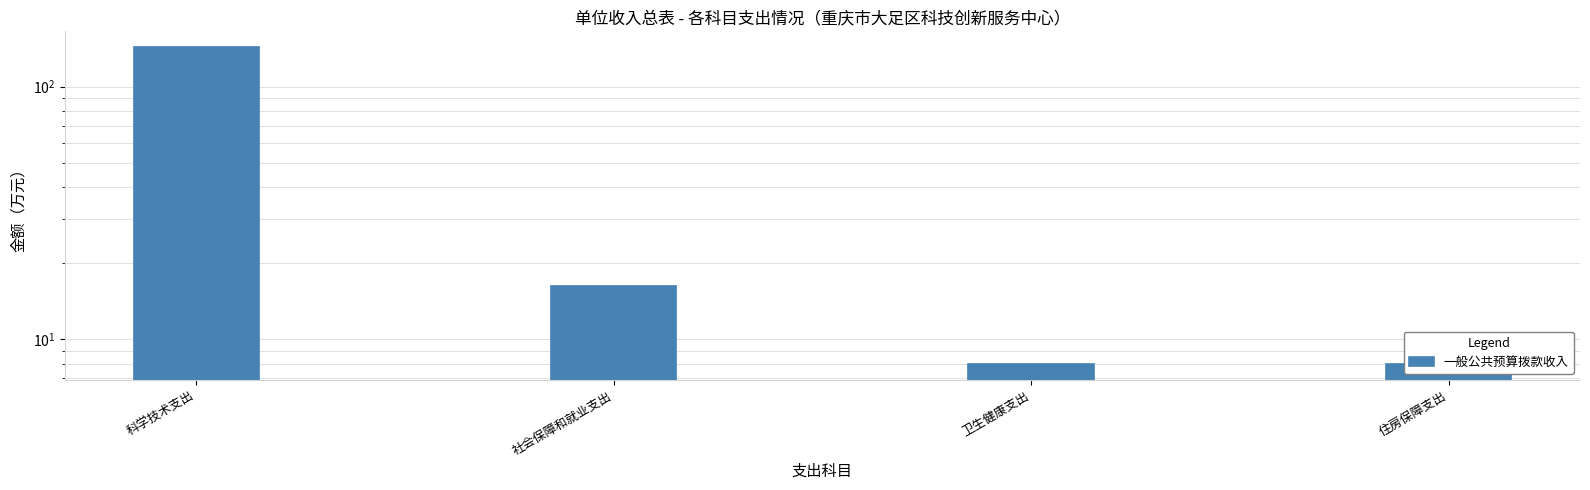

What is the sum of all values?

175.6